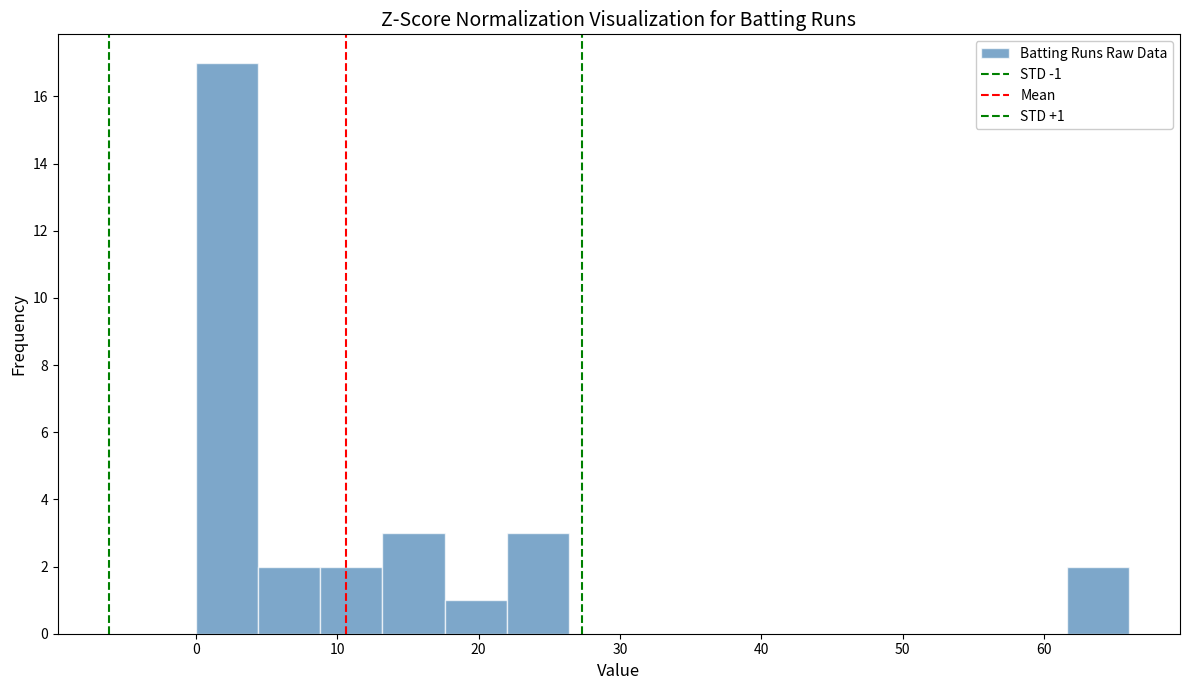

Over which range of the x-axis is the bar tallest?

0.0 to 4.4